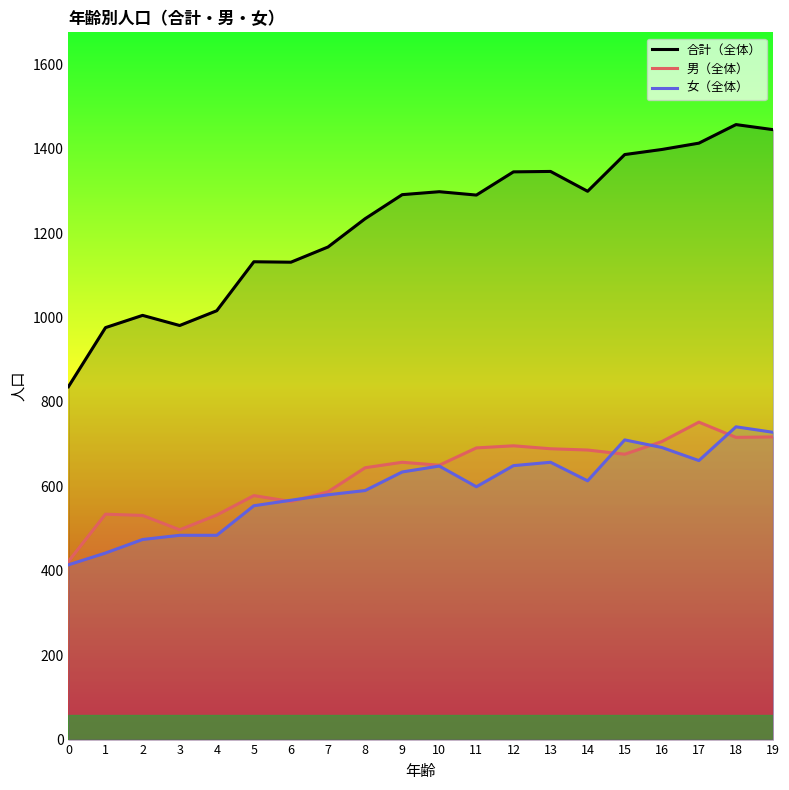

The value of 男（全体） at 12 is 958. True or false?

False